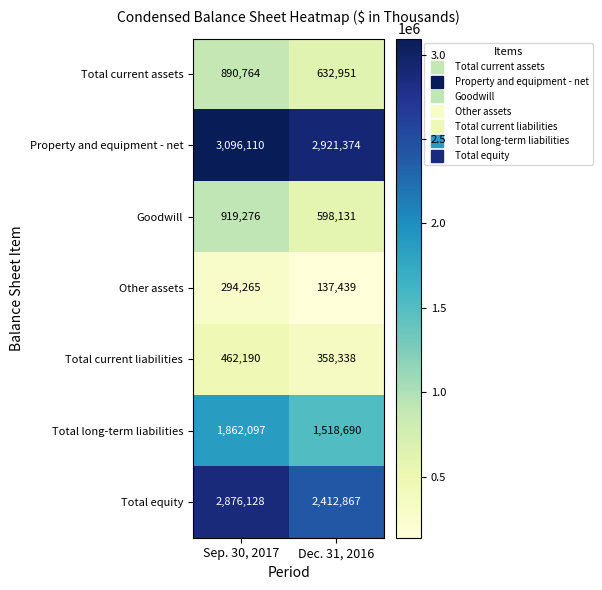

What is the spread (max minus min) of values at Sep. 30, 2017?

2801845